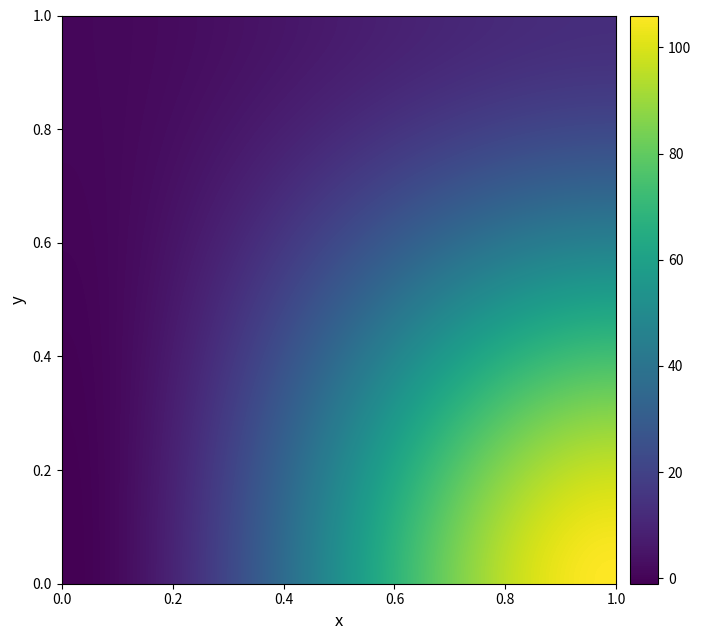

What is the smallest value displayed?

-1